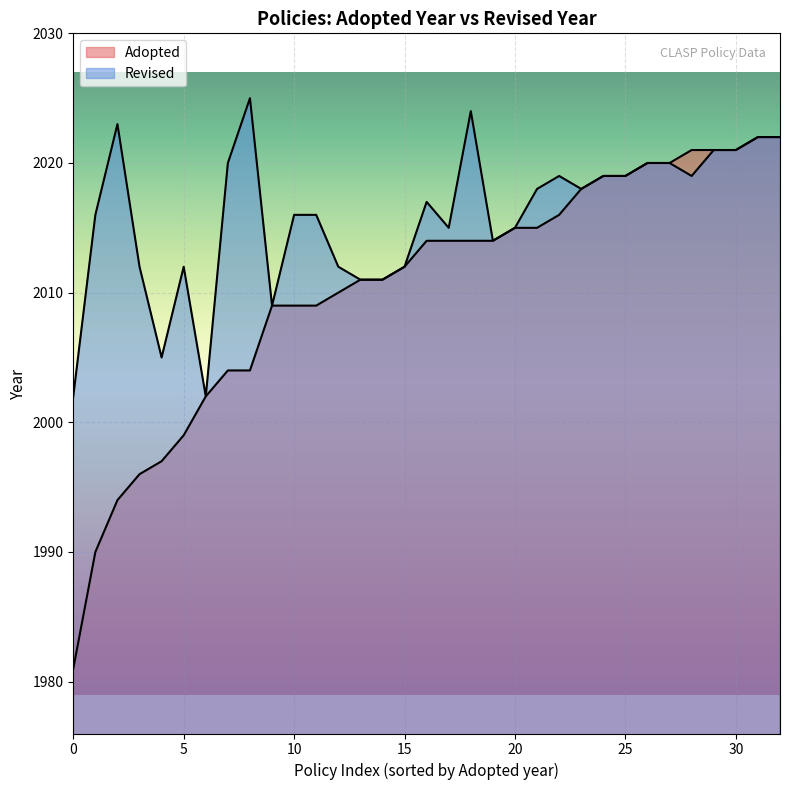

How many data points in Adopted are above 2014?

13